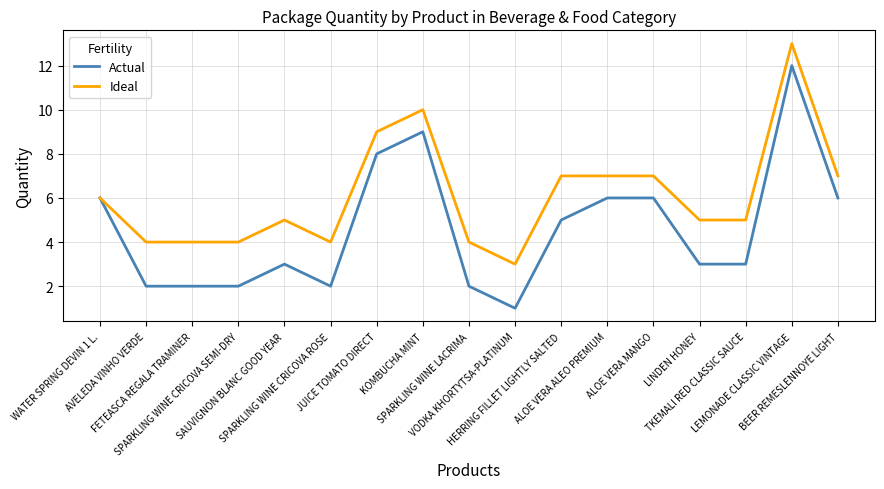

What is the smallest value displayed?

1